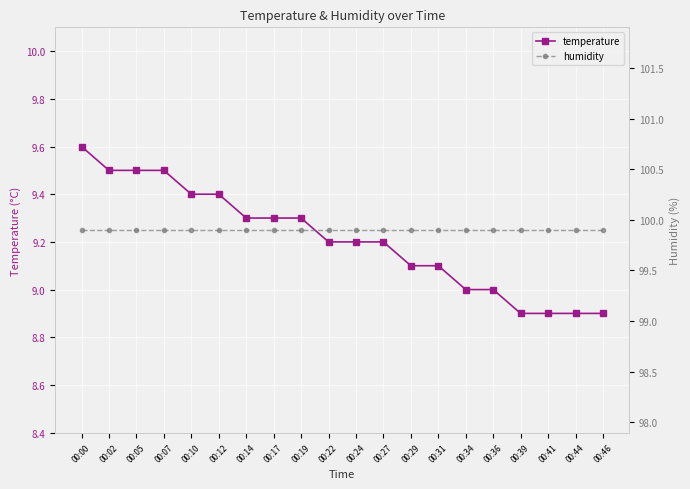

True or false: humidity and temperature intersect in this chart.

False